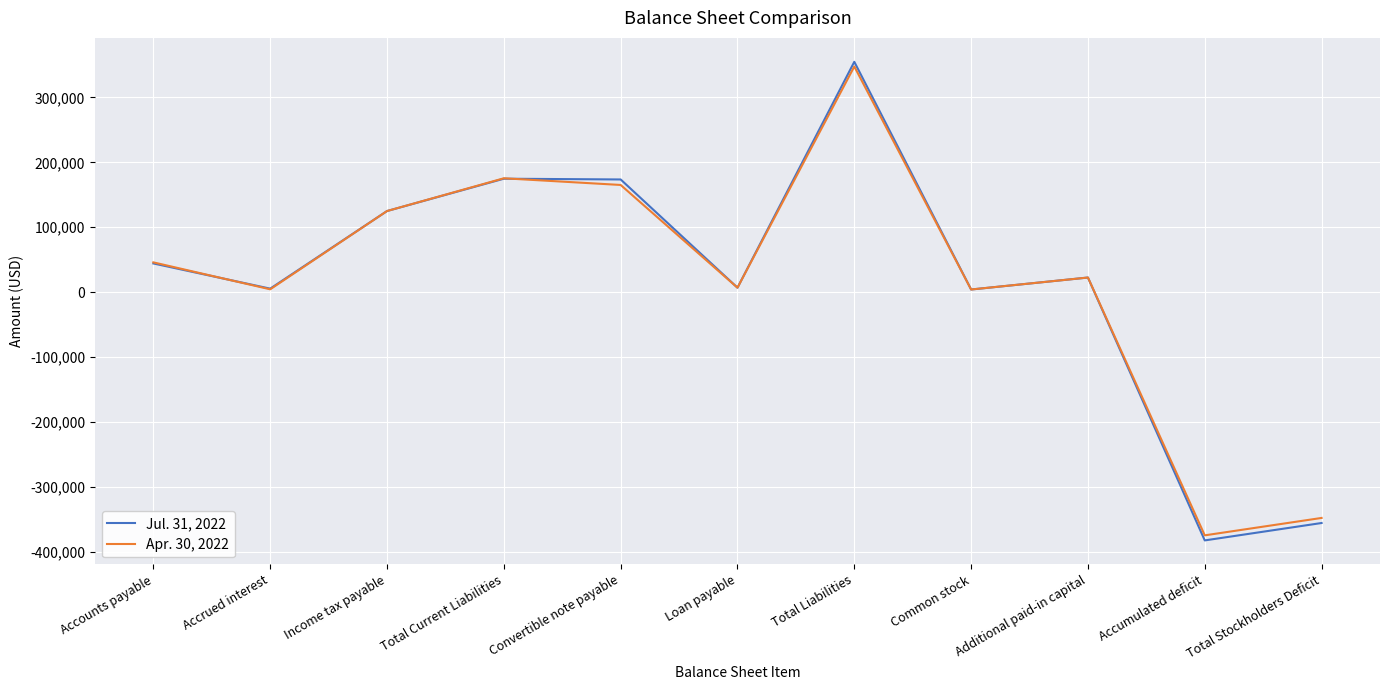

What are all the series names shown in the legend?

Jul. 31, 2022, Apr. 30, 2022